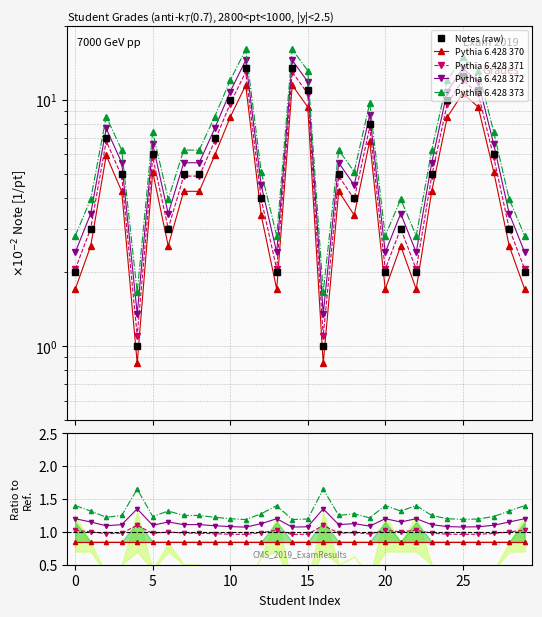

Does the chart display data point markers on the line(s)?

Yes